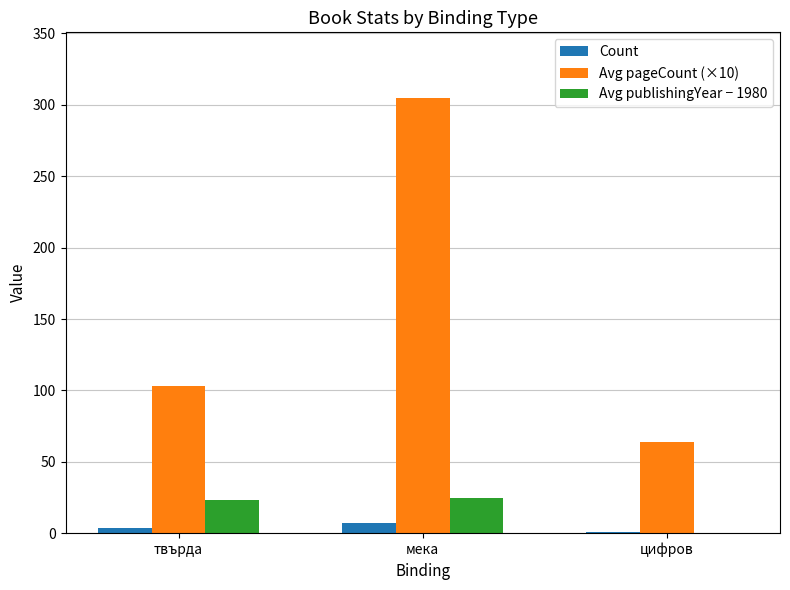

Count the Avg pageCount (×10) values in the range 64 to 305.

3